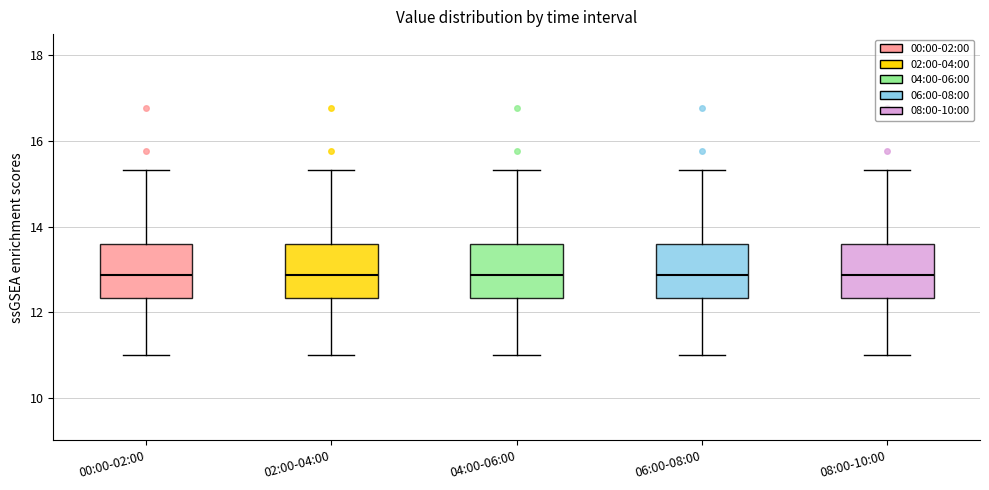

Reading left to right, read every box against the y-axis: the position of its median line, the range the box covers, and the ends of its whiskers. The values are not printed on the chart, so give them approximately, as read against the axis.

00:00-02:00: median 12.8, box 12.4 to 13.6, whiskers 11.0 to 15.4
02:00-04:00: median 12.8, box 12.4 to 13.6, whiskers 11.0 to 15.4
04:00-06:00: median 12.8, box 12.4 to 13.6, whiskers 11.0 to 15.4
06:00-08:00: median 12.8, box 12.4 to 13.6, whiskers 11.0 to 15.4
08:00-10:00: median 12.8, box 12.4 to 13.6, whiskers 11.0 to 15.4